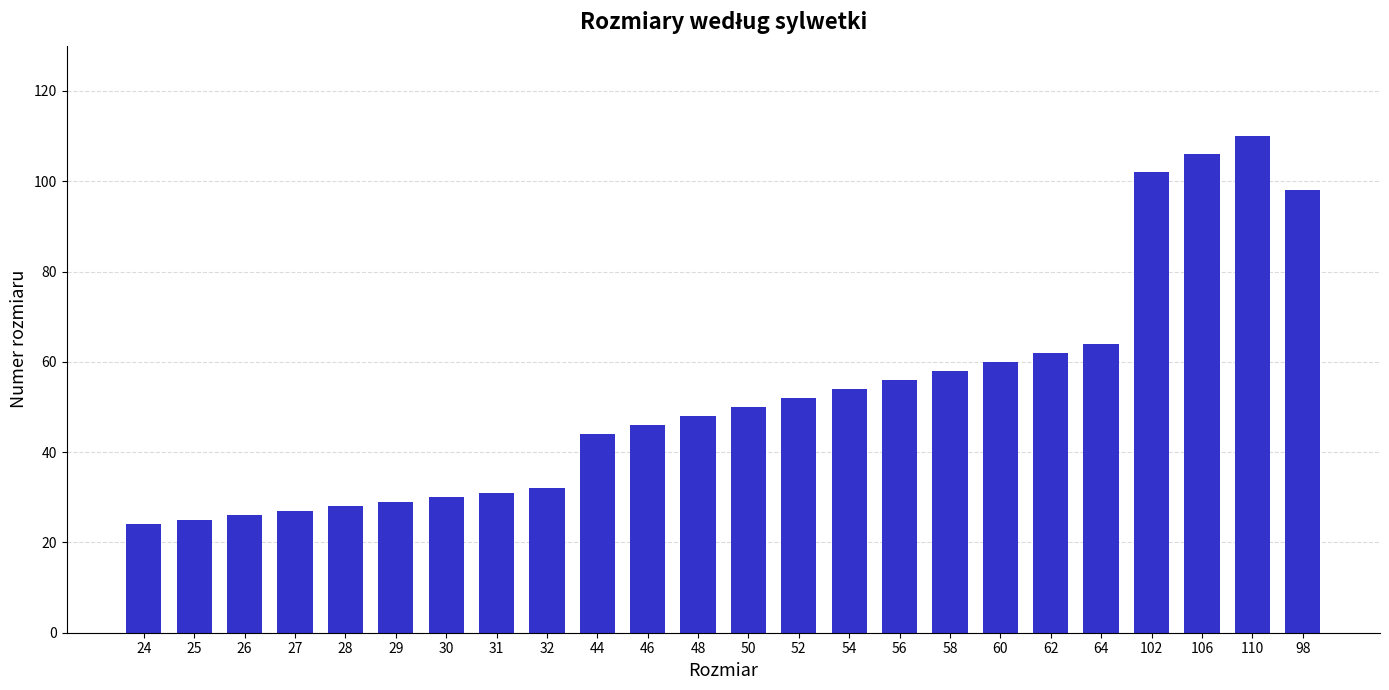

How many bars are there in total?

24